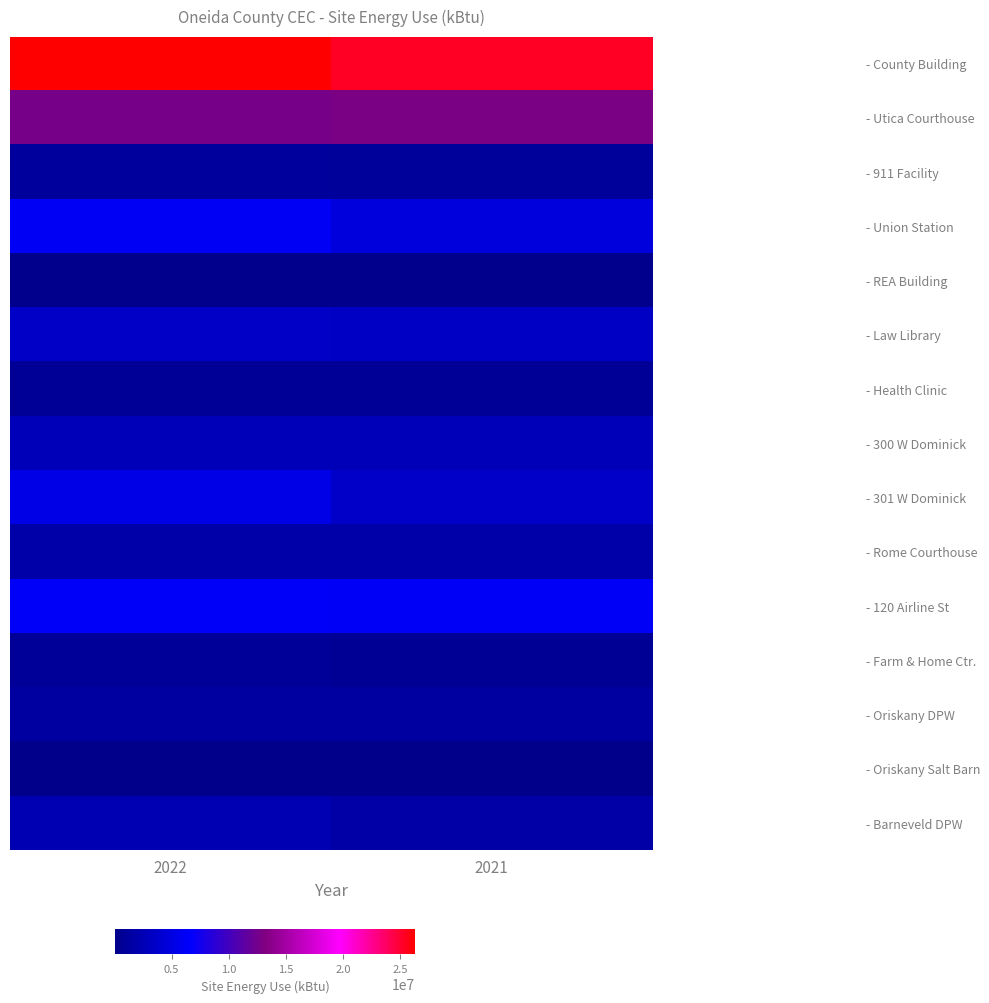

Reading left to right, transcribe all the data shown in this chart.

- County Building: 2022=26320066.4	2021=25385341.2
- Utica Courthouse: 2022=12740556.9	2021=12872298.1
- 911 Facility: 2022=1111256.6	2021=1057487.6
- Union Station: 2022=6055738.9	2021=4741581.6
- REA Building: 2022=171157.4	2021=163729.8
- Law Library: 2022=3430703.8	2021=3358935.2
- Health Clinic: 2022=836873.4	2021=790614.2
- 300 W Dominick: 2022=2703529.6	2021=2702865.4
- 301 W Dominick: 2022=5375884.1	2021=3562384.3
- Rome Courthouse: 2022=1732486.4	2021=1698445.6
- 120 Airline St: 2022=6281628.9	2021=6133950.8
- Farm & Home Ctr.: 2022=913262.0	2021=726060.1
- Oriskany DPW: 2022=1291469.3	2021=1297321.4
- Oriskany Salt Barn: 2022=42743.7	2021=38937.0
- Barneveld DPW: 2022=2337052.2	2021=1613849.2